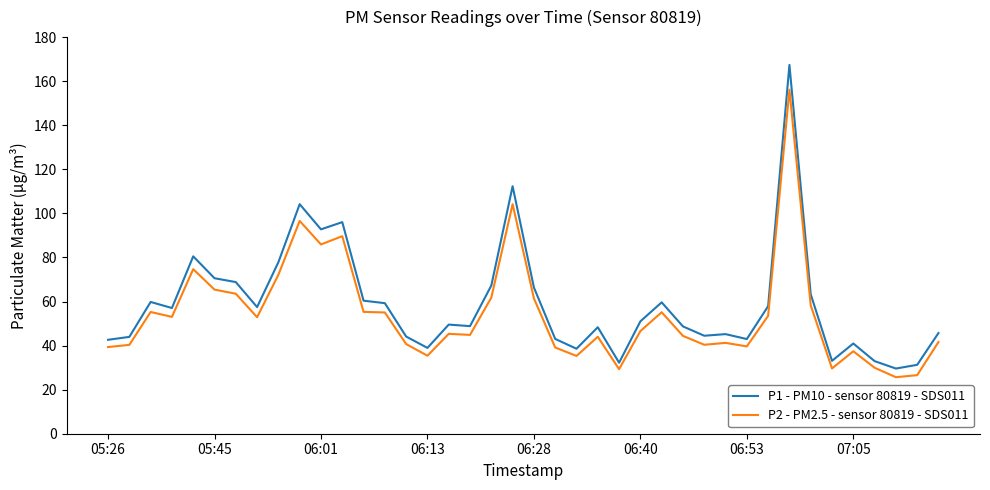

What is the difference between the maximum and minimum values in the P2 - PM2.5 - sensor 80819 - SDS011 series?

130.5